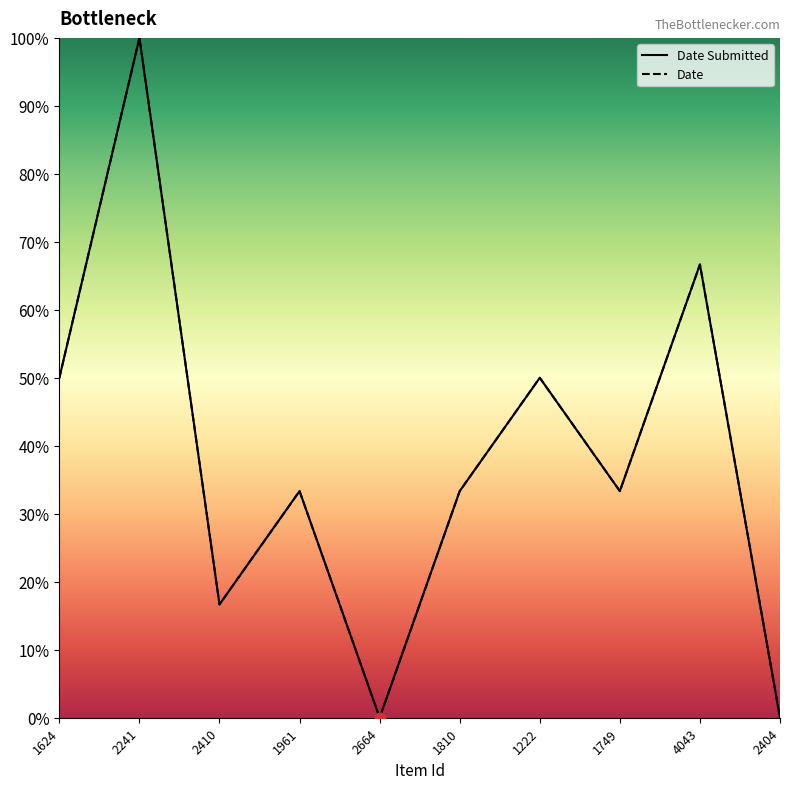

What are all the series names shown in the legend?

Date Submitted, Date